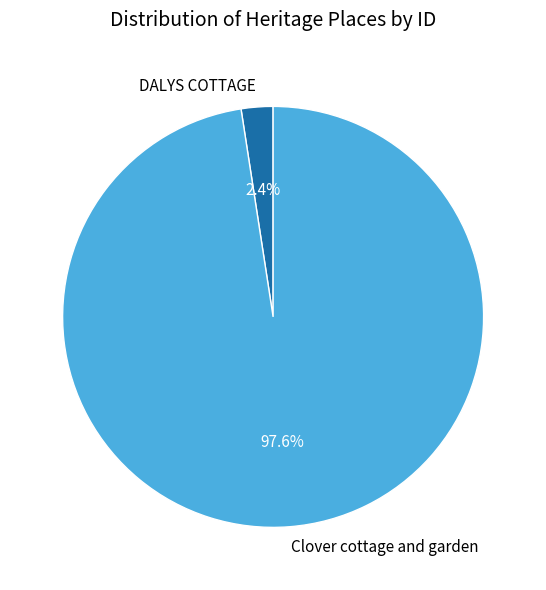

Rank the categories by value from highest to lowest.

Clover cottage and garden, DALYS COTTAGE